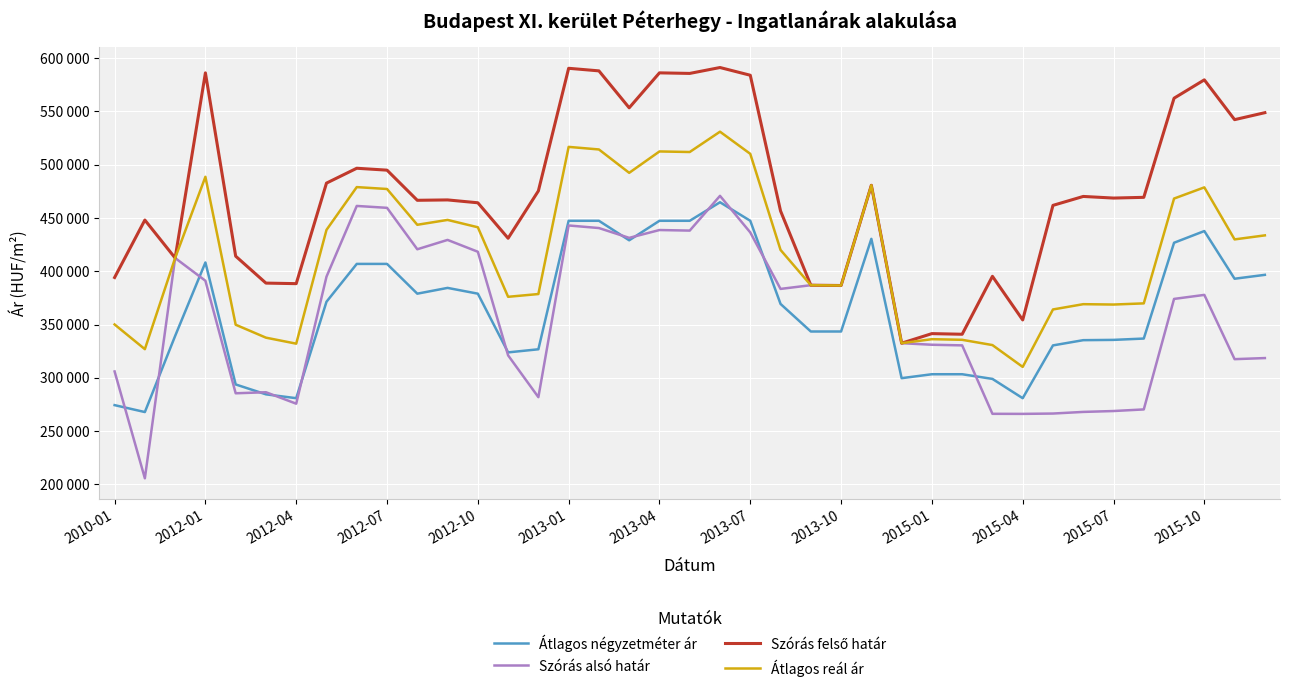

Is this an area chart (filled region under the line)?

No